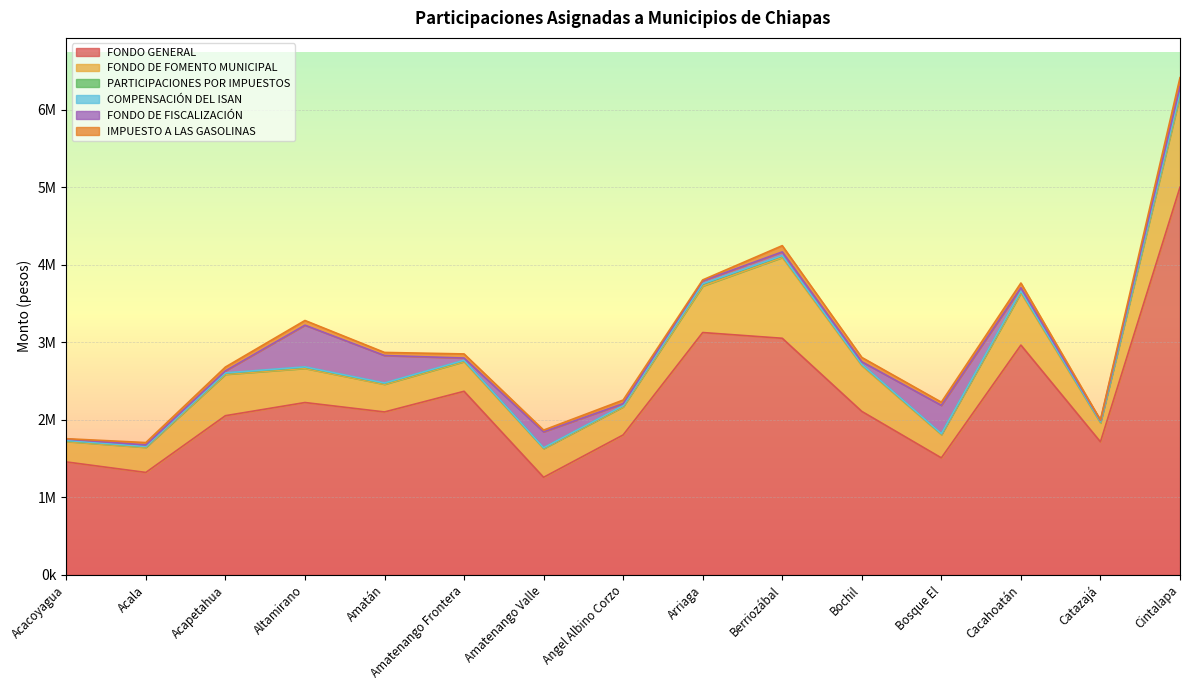

What is the sum of the FONDO GENERAL values at Catazajá and Cintalapa?

6713757